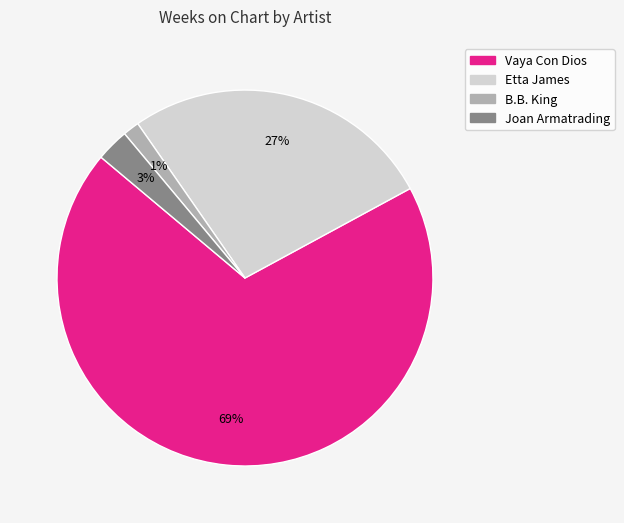

Is there any slice that represents more than half of the pie?

Yes